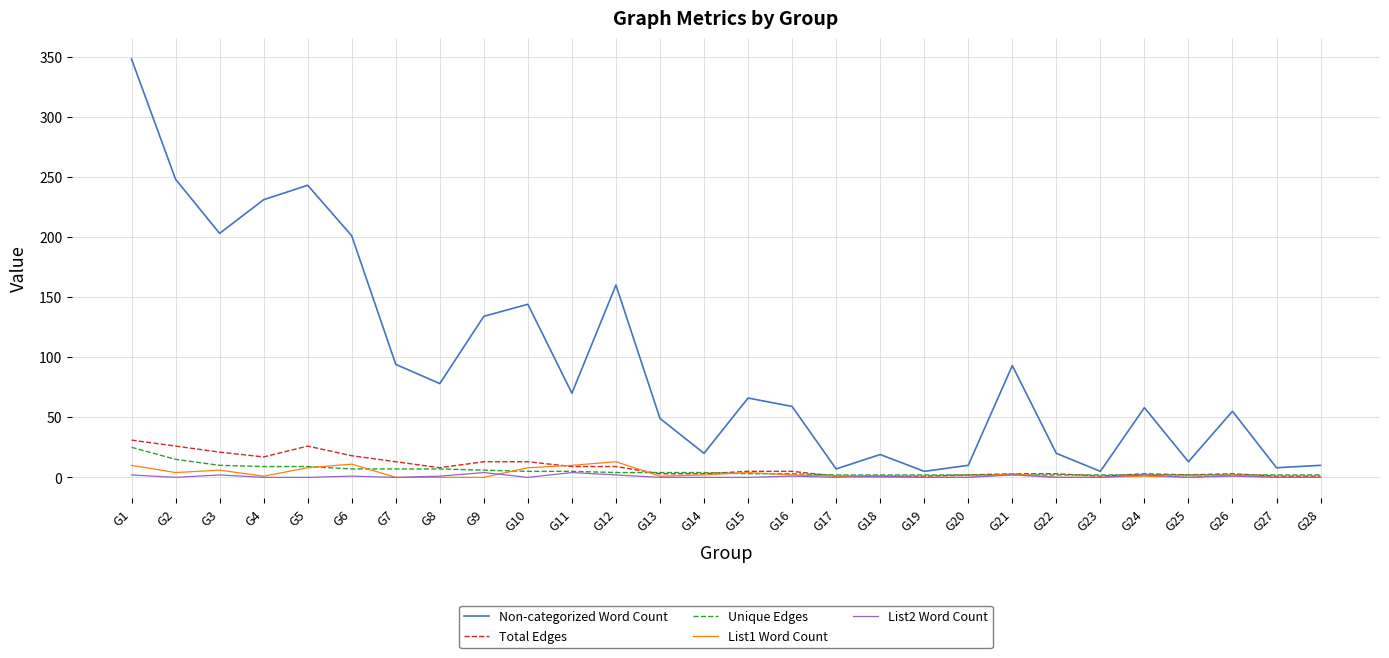

What is the total value across all series at G24?

66